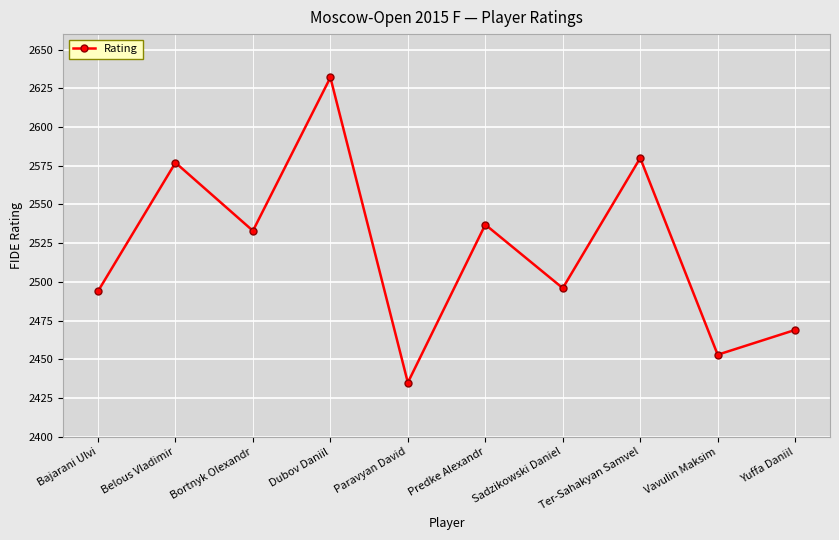

Which category has the lowest value across all series?

Paravyan David